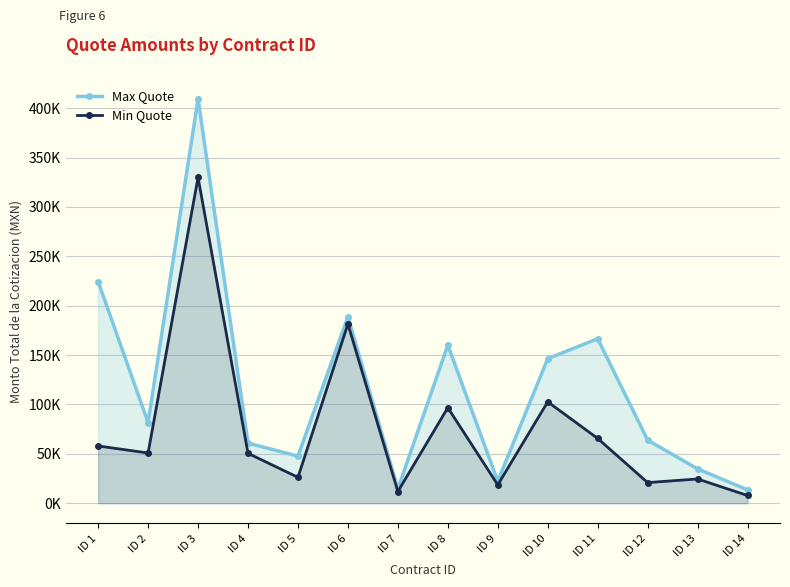

List the series in order of their peak value, highest first.

Max Quote, Min Quote